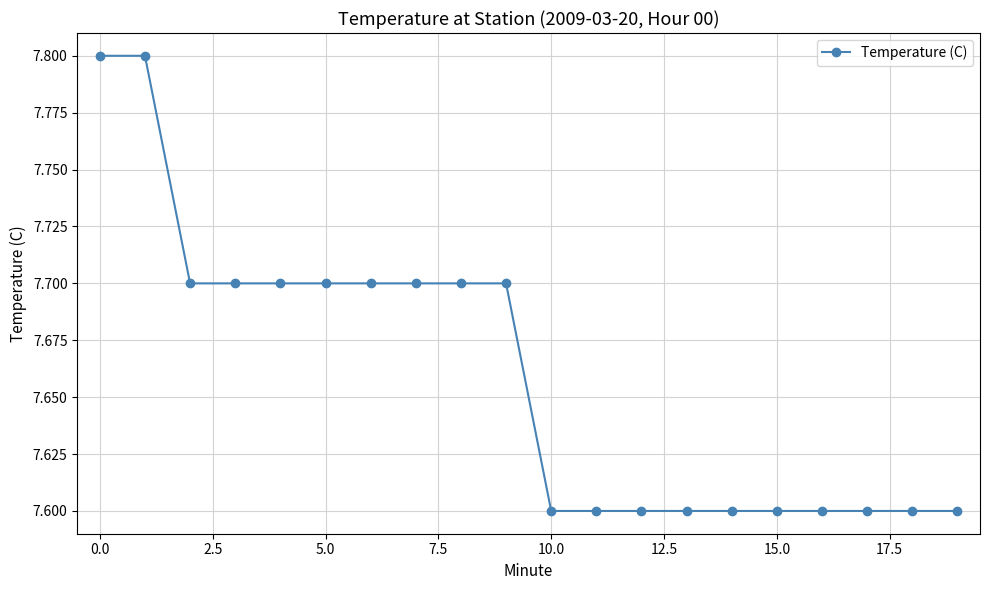

What is the minimum value shown in the chart?

7.6